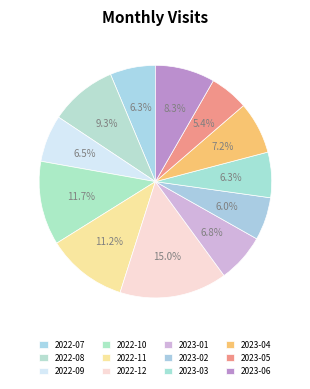

Rank the categories by value from highest to lowest.

2022-12, 2022-10, 2022-11, 2022-08, 2023-06, 2023-04, 2023-01, 2022-09, 2022-07, 2023-03, 2023-02, 2023-05